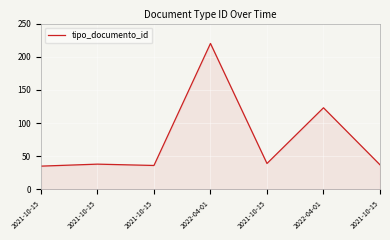

How many values are below 38?

3